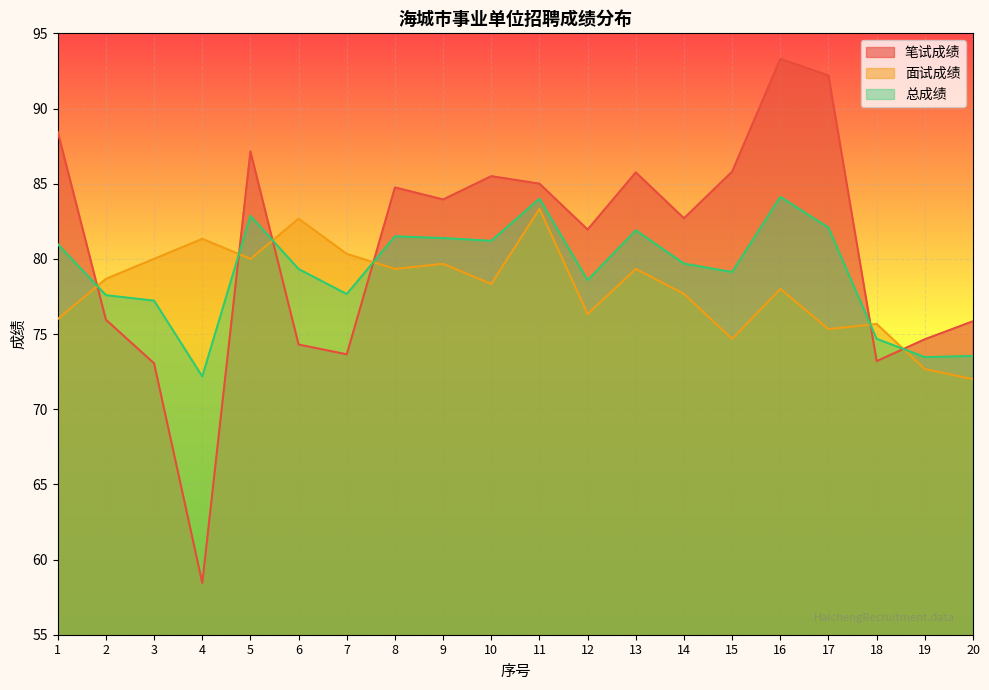

List the series in order of their peak value, highest first.

笔试成绩, 总成绩, 面试成绩